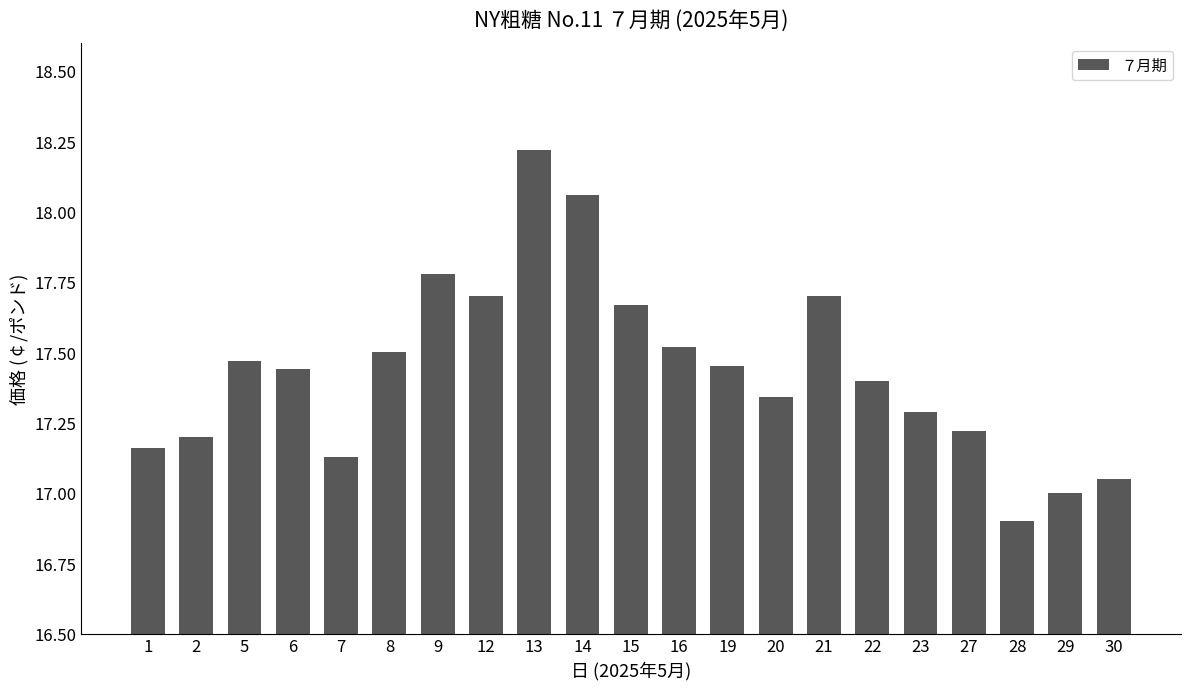

The chart shows a value of 18.2 at 13. True or false?

True